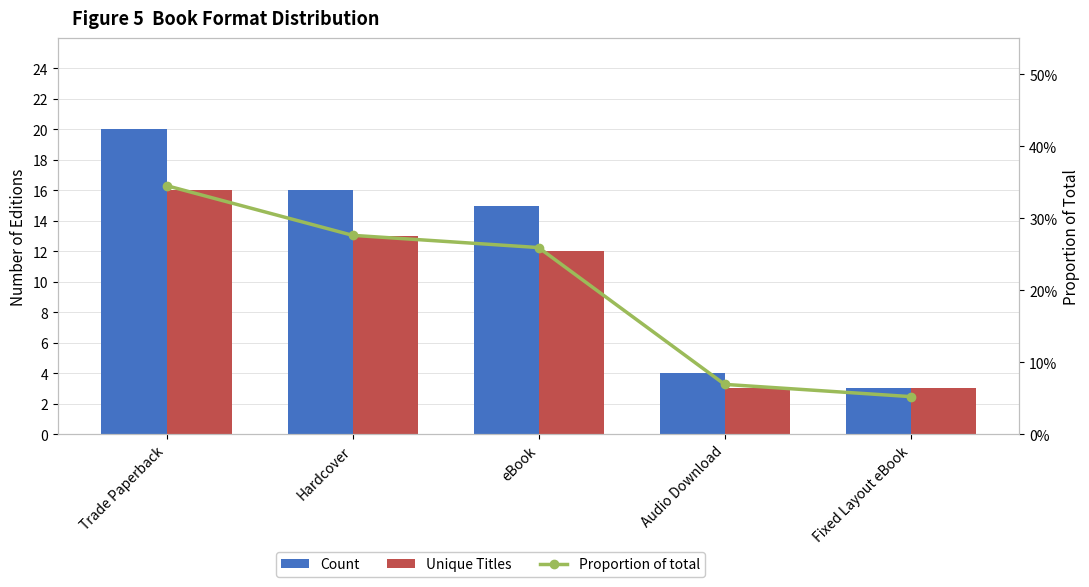

What is the sum of the Proportion of total values at Fixed Layout eBook and Trade Paperback?

0.4